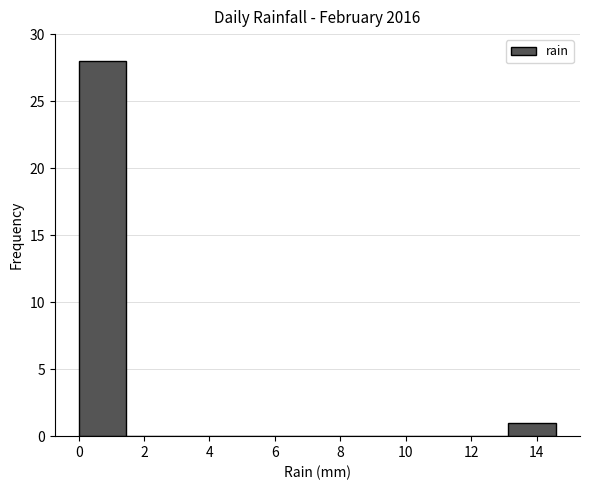

Reading left to right, transcribe this chart: for each bar, give the range it covers on the x-axis and its height. Neither the bar edges nor the heights are printed on the chart, so give them approximately, as read against the axes.

0.00 to 1.46: 28
1.46 to 2.92: 0
2.92 to 4.38: 0
4.38 to 5.84: 0
5.84 to 7.30: 0
7.30 to 8.76: 0
8.76 to 10.22: 0
10.22 to 11.68: 0
11.68 to 13.14: 0
13.14 to 14.60: 1